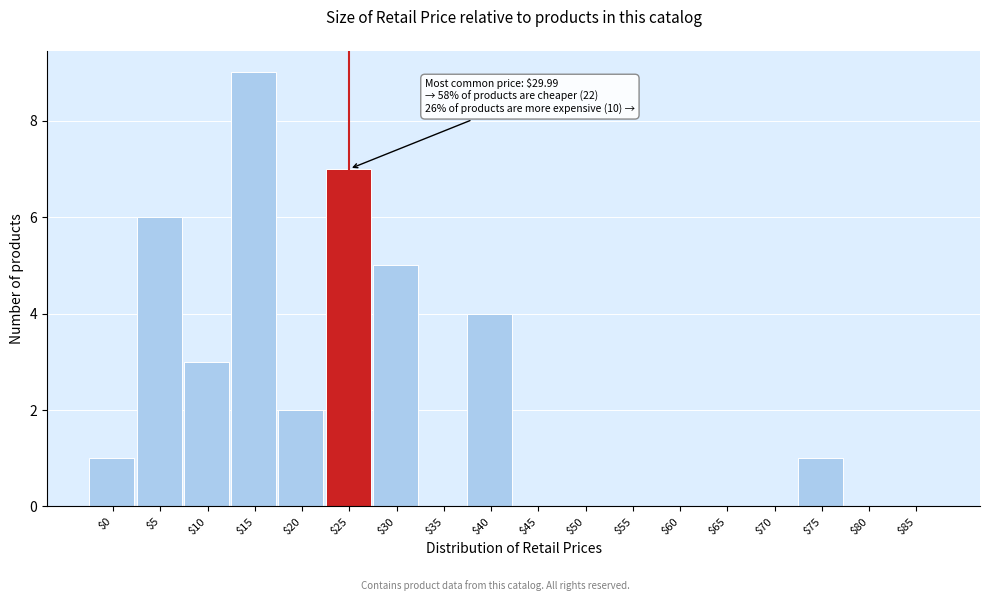

At which category does the chart reach its peak across all series?

$15